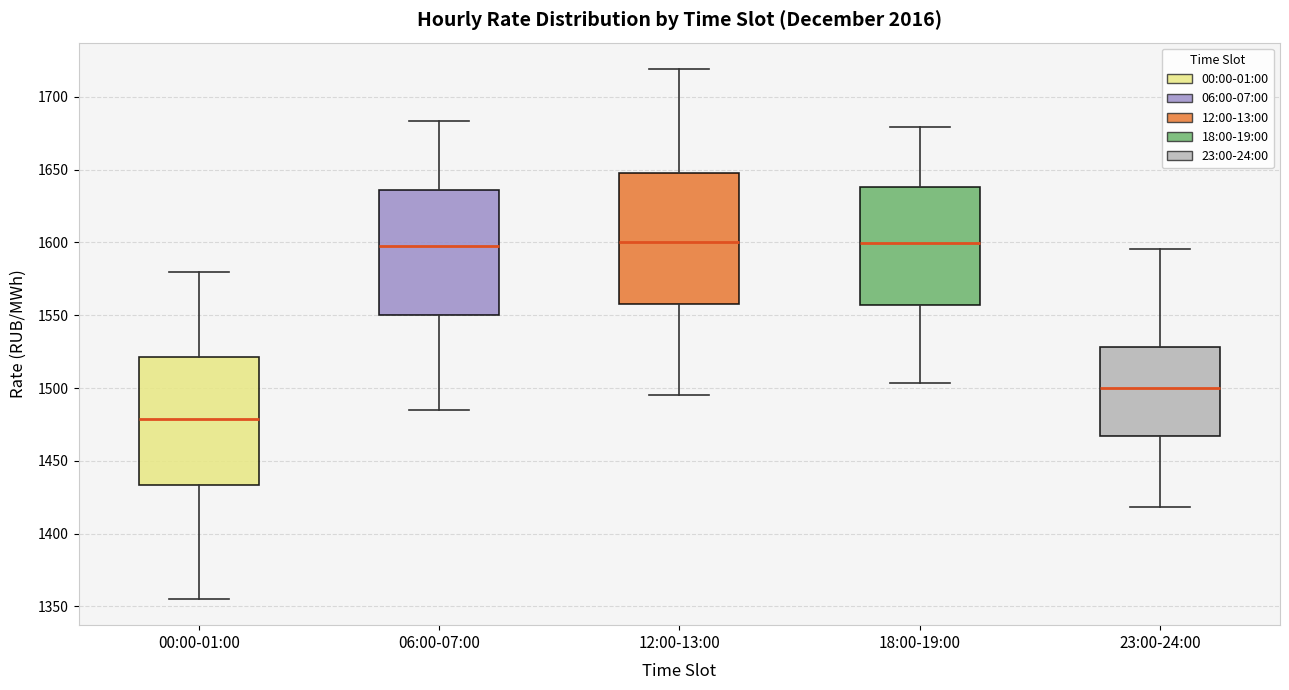

Reading left to right, transcribe this box plot: for each box, give where its median line is, the range the box spans, and where its two whiskers end, as read against the y-axis. The values are not printed on the chart, so give them approximately, as read against the axis.

00:00-01:00: median 1480, box 1435 to 1520, whiskers 1355 to 1580
06:00-07:00: median 1600, box 1550 to 1635, whiskers 1485 to 1685
12:00-13:00: median 1600, box 1560 to 1645, whiskers 1495 to 1720
18:00-19:00: median 1600, box 1555 to 1640, whiskers 1505 to 1680
23:00-24:00: median 1500, box 1465 to 1530, whiskers 1420 to 1595